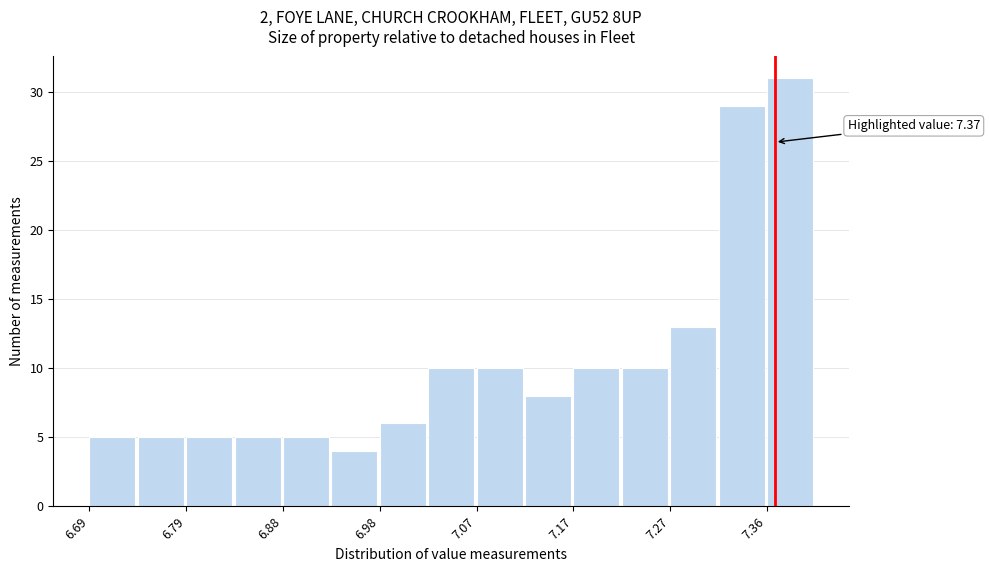

Over which range of the x-axis is the bar tallest?

7.362 to 7.410